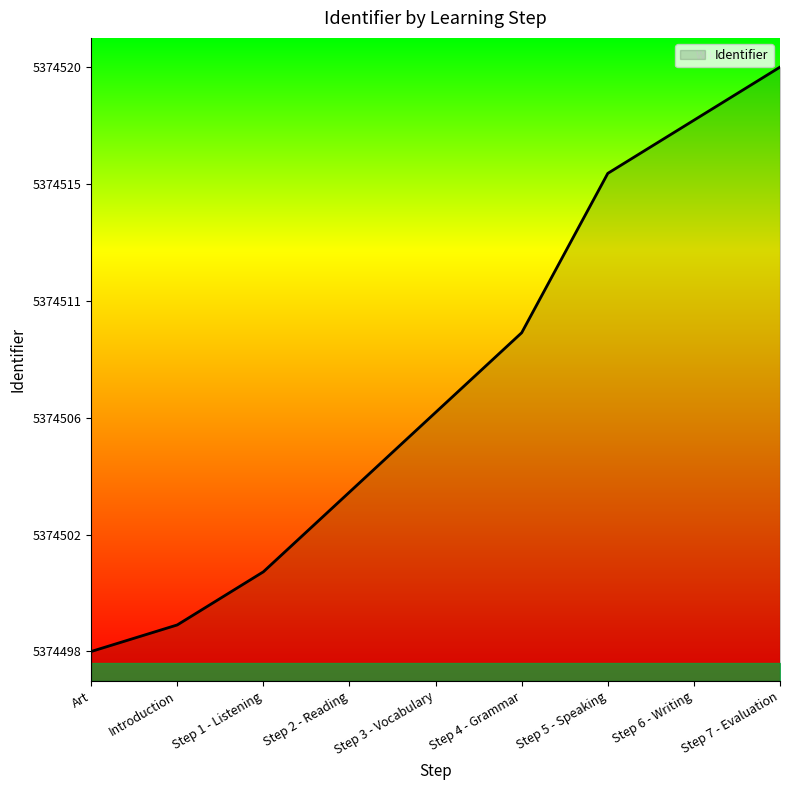

Is this an area chart (filled region under the line)?

Yes